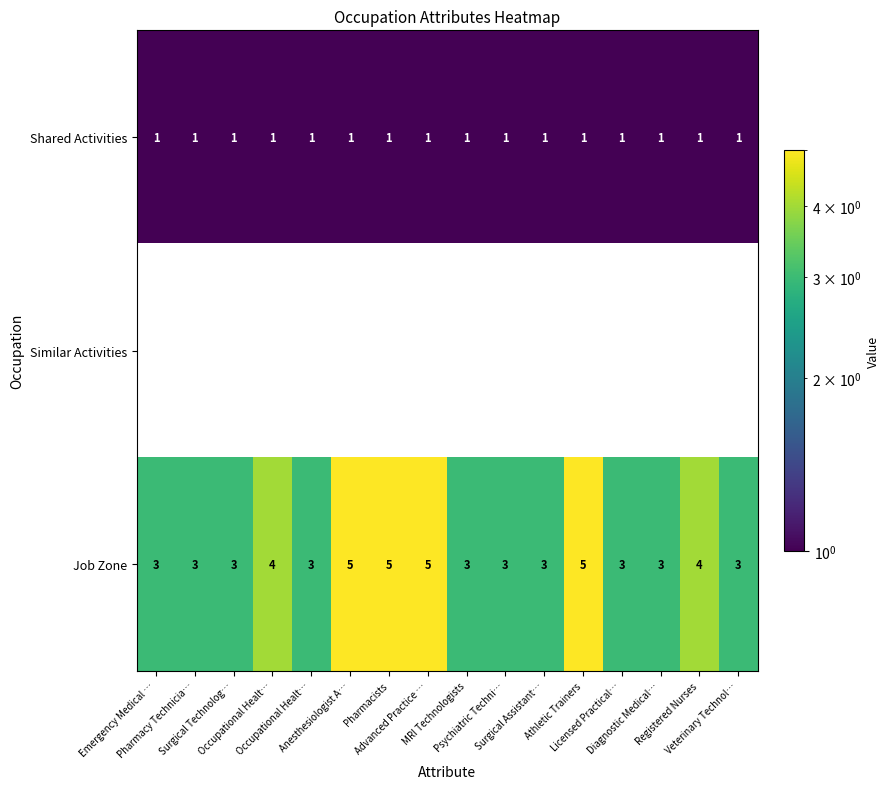

Which series has the largest range (max minus min)?

Job Zone